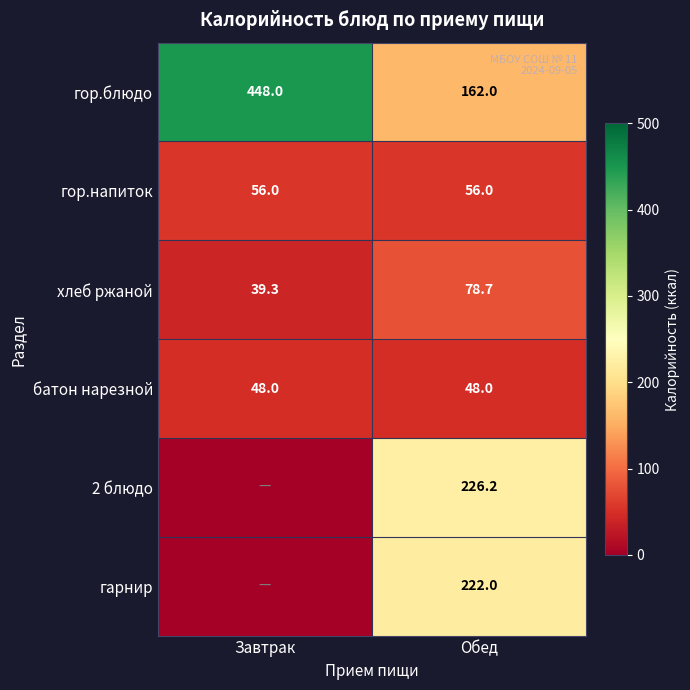

What is the total value across all series at Обед?

792.9